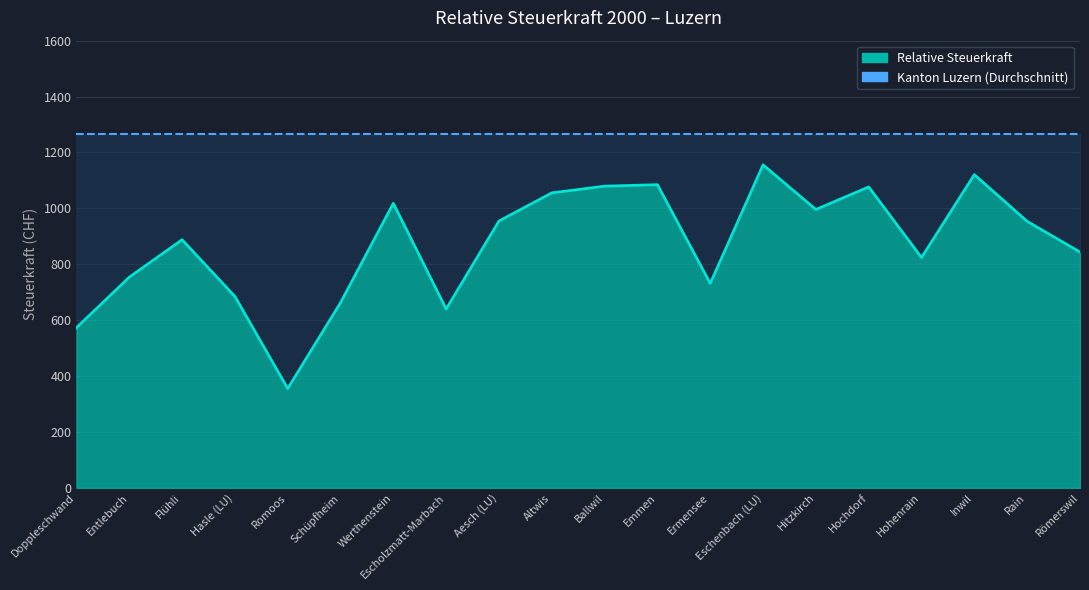

How many interior local valleys (lower than both neighbors) does the data have?

5